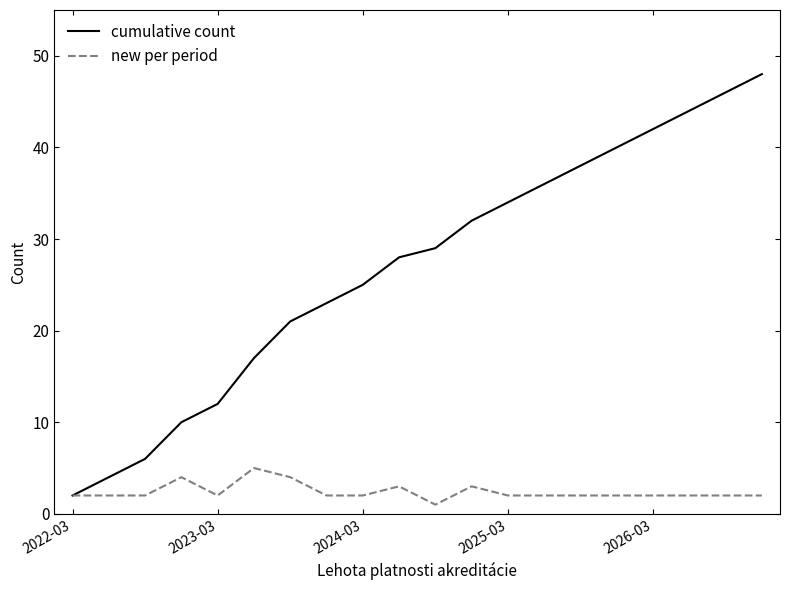

Which series has the widest spread of values?

cumulative count